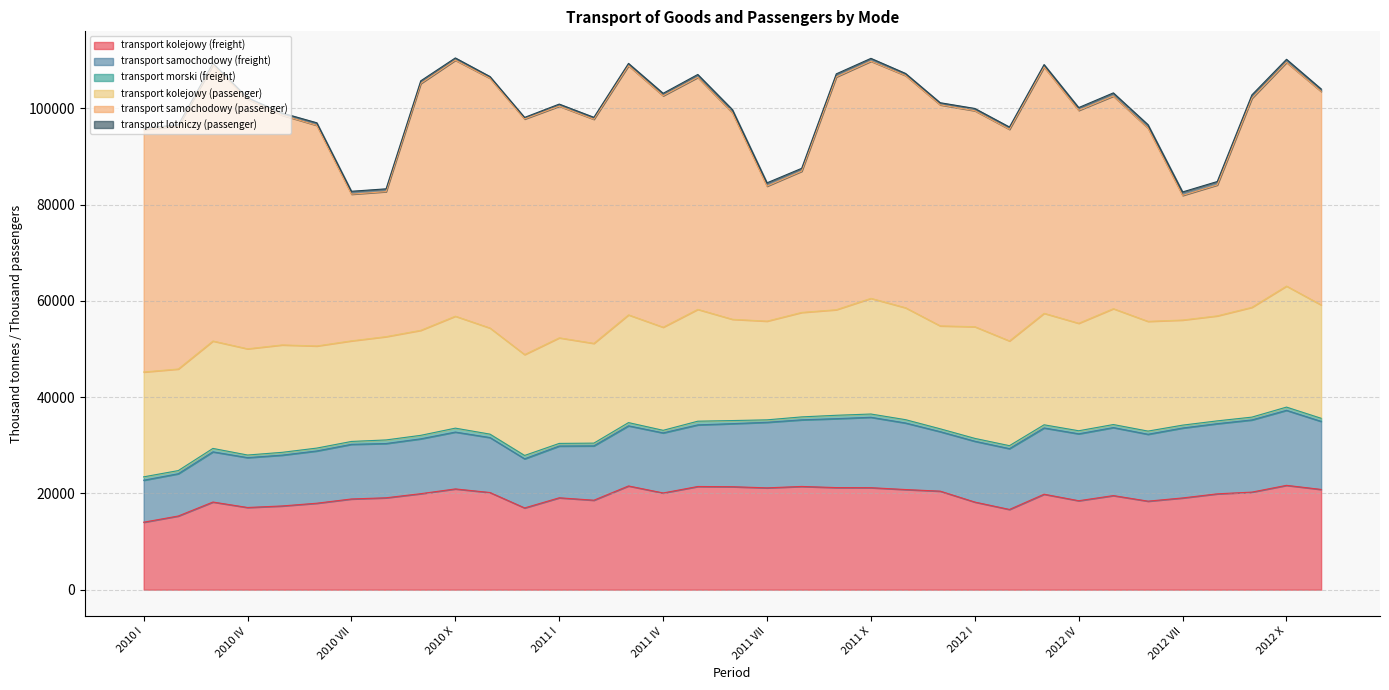

Reading left to right, extract all data points from this chart.

transport kolejowy (freight): 2010 I=14021	2010 II=15311	2010 III=18213	2010 IV=17080	2010 V=17400	2010 VI=17969	2010 VII=18850	2010 VIII=19096	2010 IX=19949	2010 X=20938	2010 XI=20191	2010 XII=16989	2011 I=19095	2011 II=18593	2011 III=21555	2011 IV=20098	2011 V=21443	2011 VI=21398	2011 VII=21160	2011 VIII=21453	2011 IX=21215	2011 X=21196	2011 XI=20809	2011 XII=20476	2012 I=18207	2012 II=16672	2012 III=19837	2012 IV=18486	2012 V=19552	2012 VI=18396	2012 VII=19064	2012 VIII=19917	2012 IX=20275	2012 X=21682	2012 XI=20831
transport samochodowy (freight): 2010 I=8722	2010 II=8781	2010 III=10426	2010 IV=10359	2010 V=10555	2010 VI=10857	2010 VII=11350	2010 VIII=11274	2010 IX=11396	2010 X=11813	2010 XI=11420	2010 XII=10205	2011 I=10754	2011 II=11289	2011 III=12492	2011 IV=12479	2011 V=12801	2011 VI=13099	2011 VII=13622	2011 VIII=13837	2011 IX=14321	2011 X=14627	2011 XI=13824	2011 XII=12356	2012 I=12633	2012 II=12634	2012 III=13766	2012 IV=13902	2012 V=14132	2012 VI=13898	2012 VII=14526	2012 VIII=14575	2012 IX=14995	2012 X=15586	2012 XI=14138
transport morski (freight): 2010 I=702	2010 II=657	2010 III=715	2010 IV=542	2010 V=586	2010 VI=598	2010 VII=602	2010 VIII=746	2010 IX=725	2010 X=815	2010 XI=712	2010 XII=697	2011 I=546	2011 II=572	2011 III=672	2011 IV=538	2011 V=766	2011 VI=645	2011 VII=508	2011 VIII=614	2011 IX=702	2011 X=678	2011 XI=693	2011 XII=598	2012 I=599	2012 II=619	2012 III=659	2012 IV=635	2012 V=632	2012 VI=659	2012 VII=602	2012 VIII=585	2012 IX=587	2012 X=671	2012 XI=646
transport kolejowy (passenger): 2010 I=21789	2010 II=21111	2010 III=22315	2010 IV=22074	2010 V=22319	2010 VI=21218	2010 VII=20906	2010 VIII=21465	2010 IX=21822	2010 X=23267	2010 XI=22048	2010 XII=20964	2011 I=21939	2011 II=20727	2011 III=22386	2011 IV=21425	2011 V=23236	2011 VI=21043	2011 VII=20513	2011 VIII=21707	2011 IX=21938	2011 X=24038	2011 XI=23256	2011 XII=21387	2012 I=23207	2012 II=21767	2012 III=23167	2012 IV=22337	2012 V=24074	2012 VI=22804	2012 VII=21840	2012 VIII=21819	2012 IX=22815	2012 X=25149	2012 XI=23558
transport samochodowy (passenger): 2010 I=50388	2010 II=50494	2010 III=57381	2010 IV=51907	2010 V=47726	2010 VI=45840	2010 VII=30475	2010 VIII=30130	2010 IX=51283	2010 X=53187	2010 XI=51893	2010 XII=48948	2011 I=48134	2011 II=46569	2011 III=51775	2011 IV=48093	2011 V=48203	2011 VI=42912	2011 VII=28047	2011 VIII=29340	2011 IX=48371	2011 X=49268	2011 XI=48245	2011 XII=45928	2012 I=44874	2012 II=43966	2012 III=51172	2012 IV=44234	2012 V=44183	2012 VI=40167	2012 VII=25894	2012 VIII=27198	2012 IX=43433	2012 X=46477	2012 XI=44360
transport lotniczy (passenger): 2010 I=267	2010 II=248	2010 III=338	2010 IV=245	2010 V=460	2010 VI=533	2010 VII=602	2010 VIII=582	2010 IX=551	2010 X=472	2010 XI=363	2010 XII=329	2011 I=432	2011 II=404	2011 III=478	2011 IV=506	2011 V=606	2011 VI=661	2011 VII=689	2011 VIII=602	2011 IX=636	2011 X=595	2011 XI=442	2011 XII=440	2012 I=472	2012 II=478	2012 III=513	2012 IV=581	2012 V=656	2012 VI=701	2012 VII=719	2012 VIII=714	2012 IX=699	2012 X=641	2012 XI=509